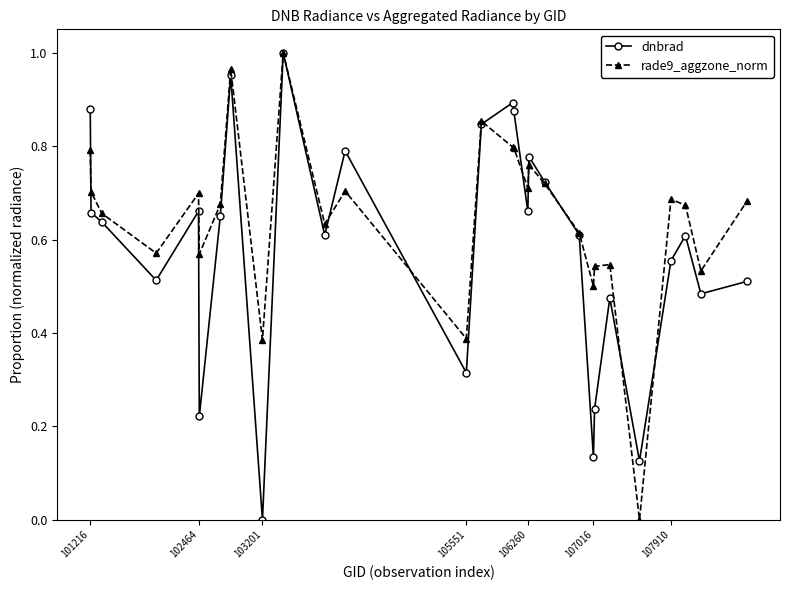

True or false: rade9_aggzone_norm has more than 1 interior local peaks.

True